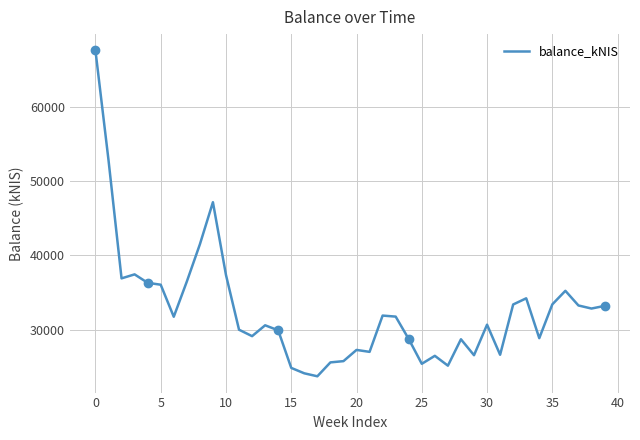

What is the maximum value for balance_kNIS?

67595.6